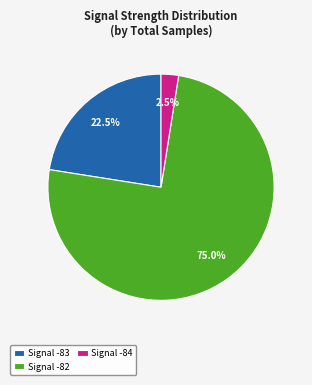

Which has a higher value, Signal -83 or Signal -84?

Signal -83